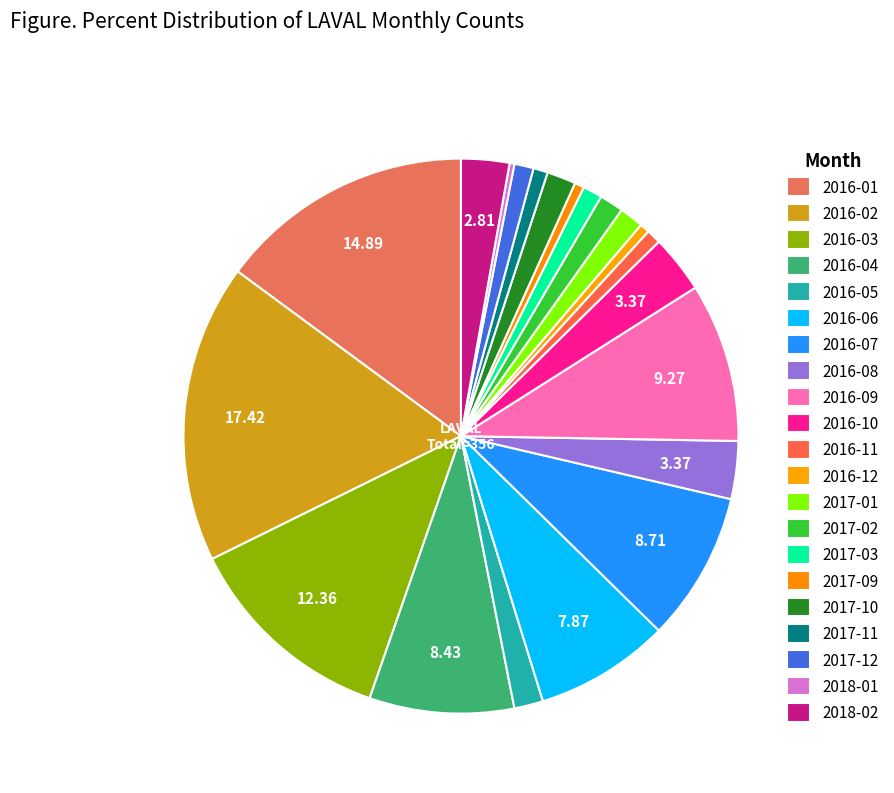

What is the change in value from 2016-01 to 2016-10?

-41